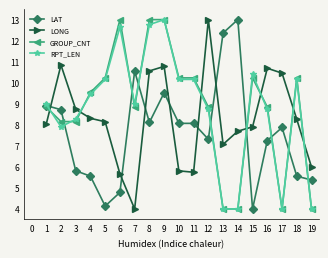

What is the difference between the highest and lowest values at 6?

8.2